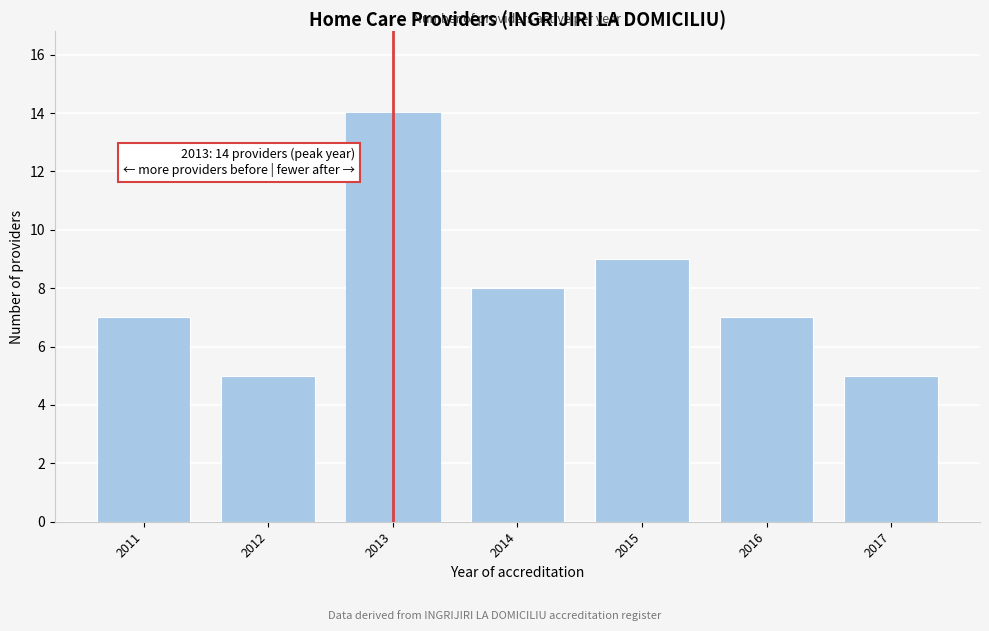

Reading left to right, what are all the values shown in this chart?

7	5	14	8	9	7	5